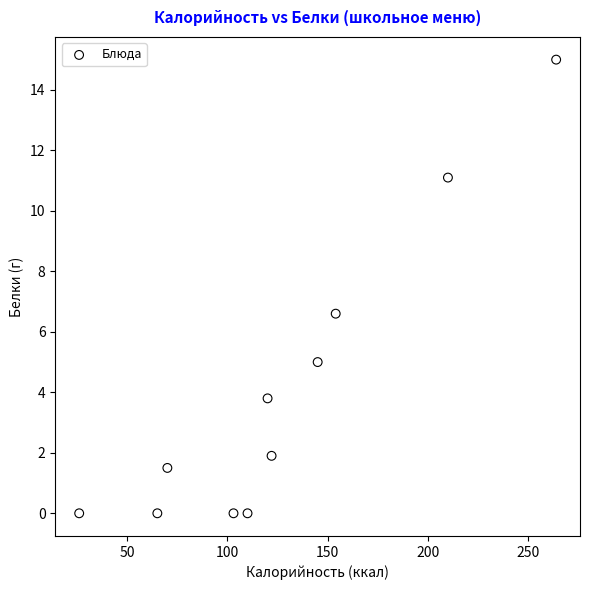

What is the average X value?

126.3